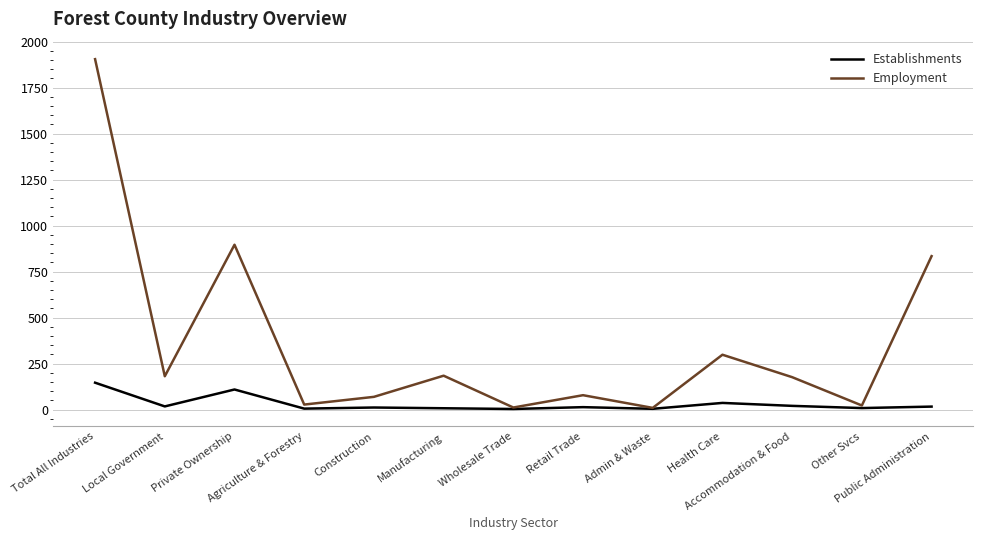

Rank the series by their average value, from highest to lowest.

Employment, Establishments